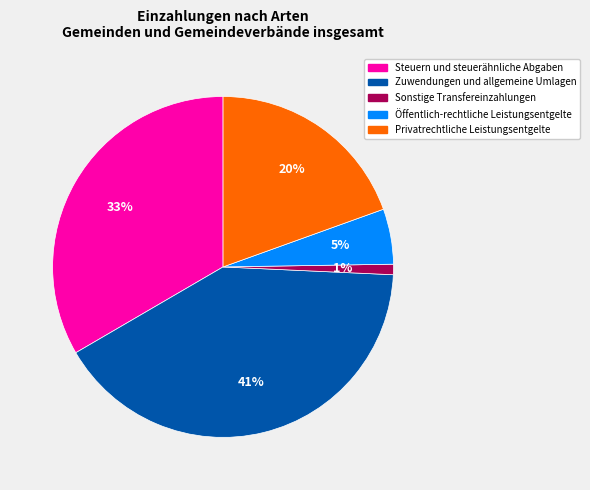

To the nearest percent, what percentage of the pie is Sonstige Transfereinzahlungen?

1%